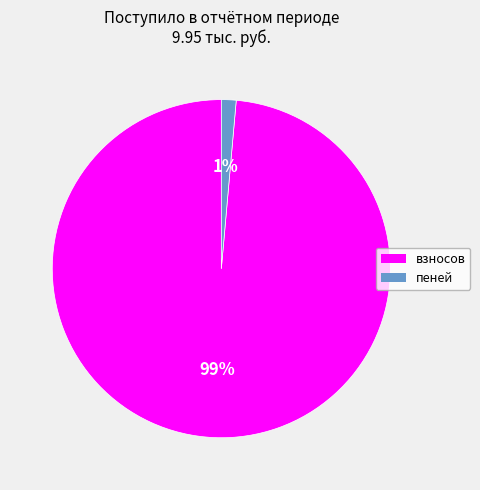

What is the smallest slice in the pie chart?

пеней